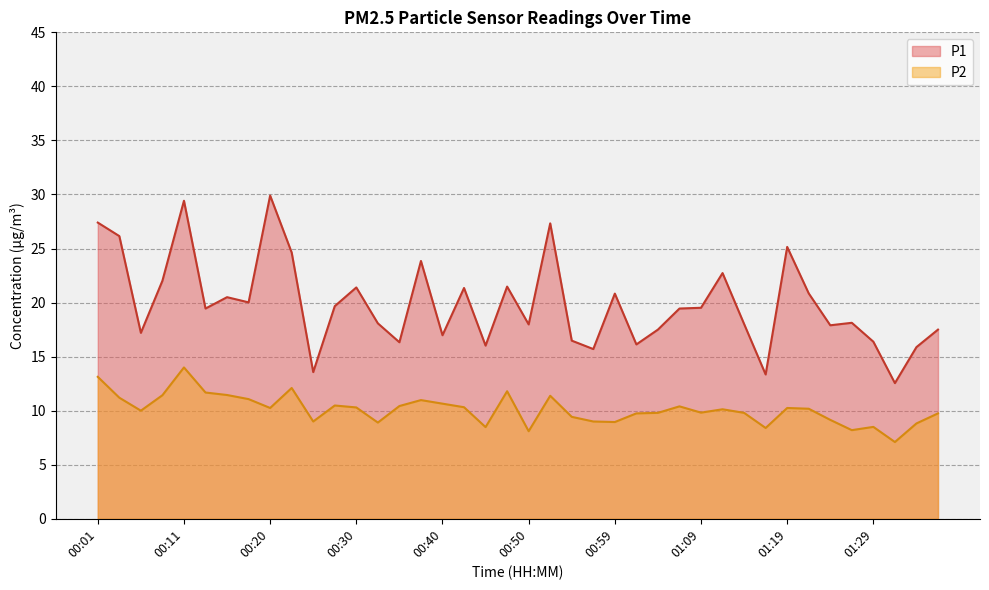

What is the sum of the P1 values at 00:06 and 00:28?

36.9